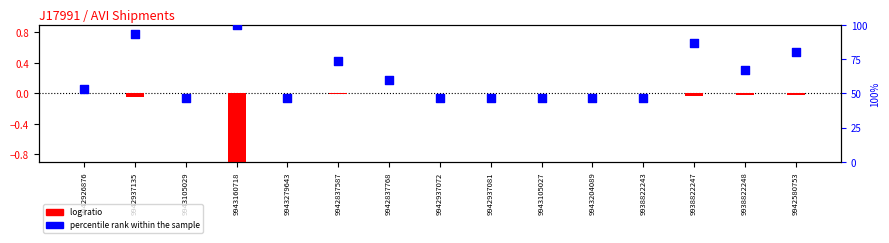

Approximately how many times larger is the value at 9943204089 compared to 9942580753?

0.6